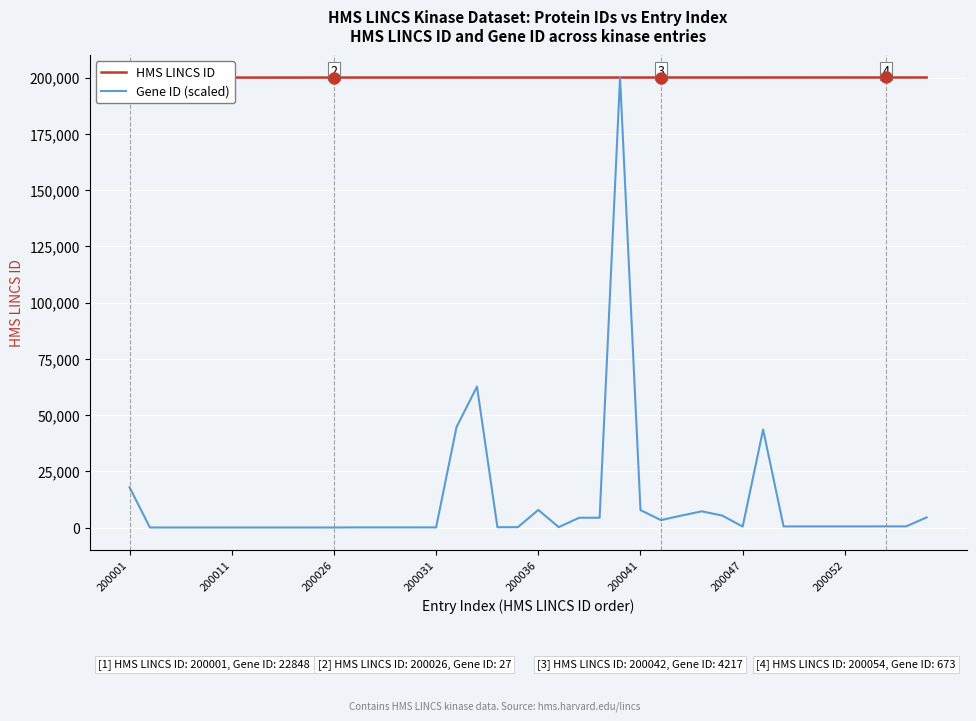

How many times do Gene ID (scaled) and HMS LINCS ID cross each other?

2